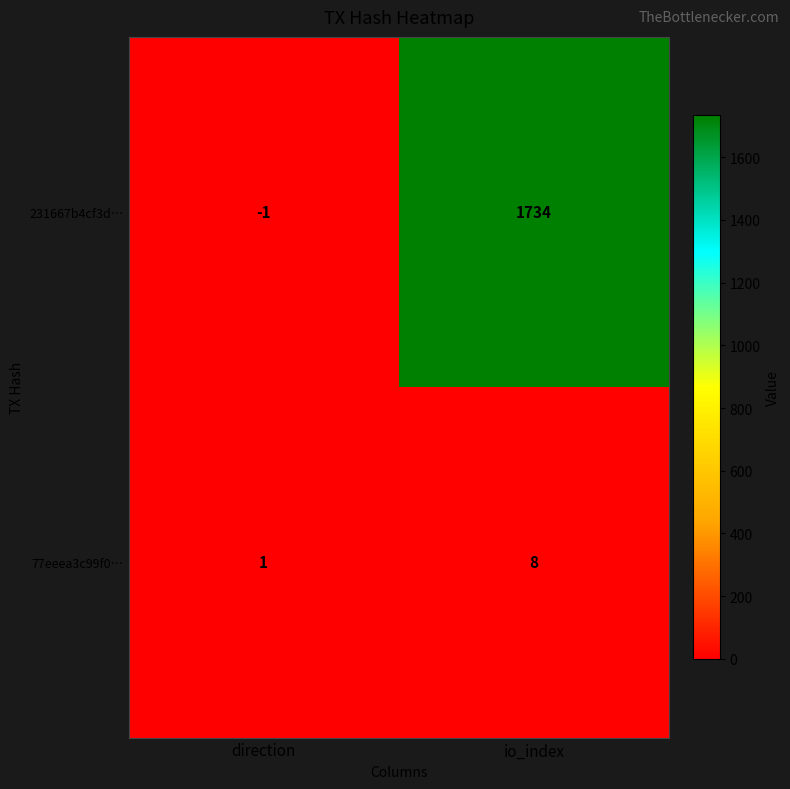

What is the difference between the maximum and minimum values in the 231667b4cf3d… series?

1735